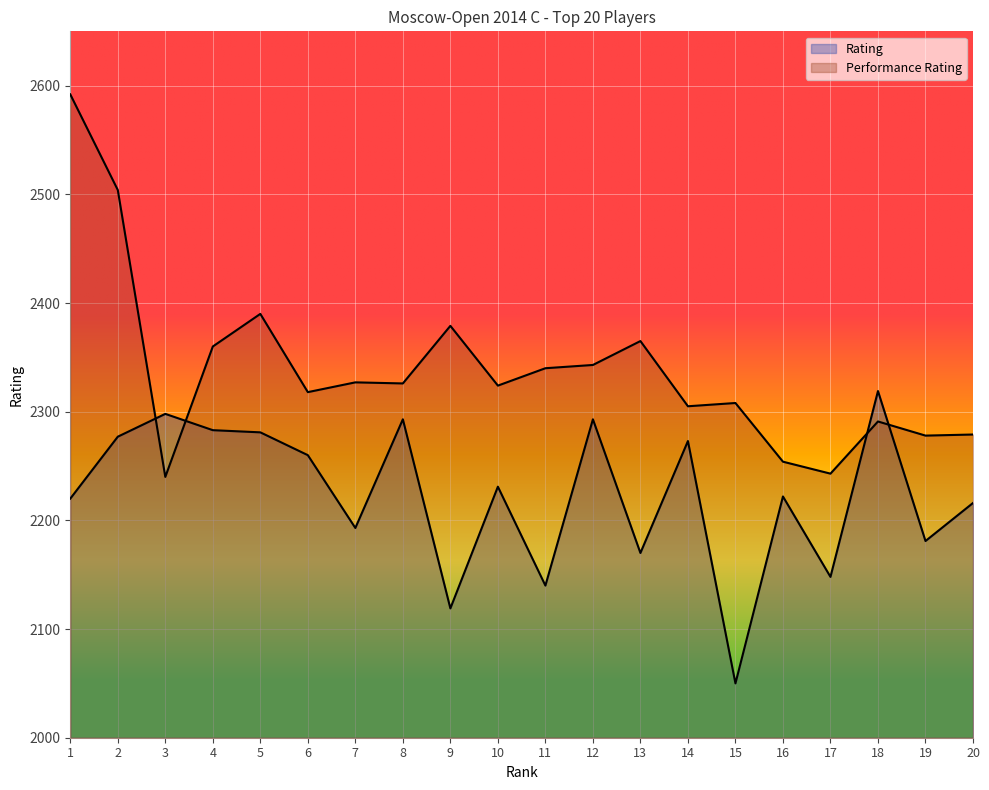

How many lines are shown in the chart?

2